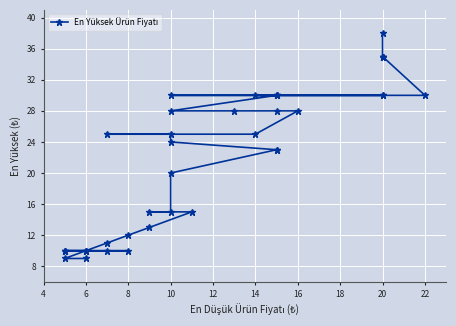

What is the maximum value shown in the chart?

38